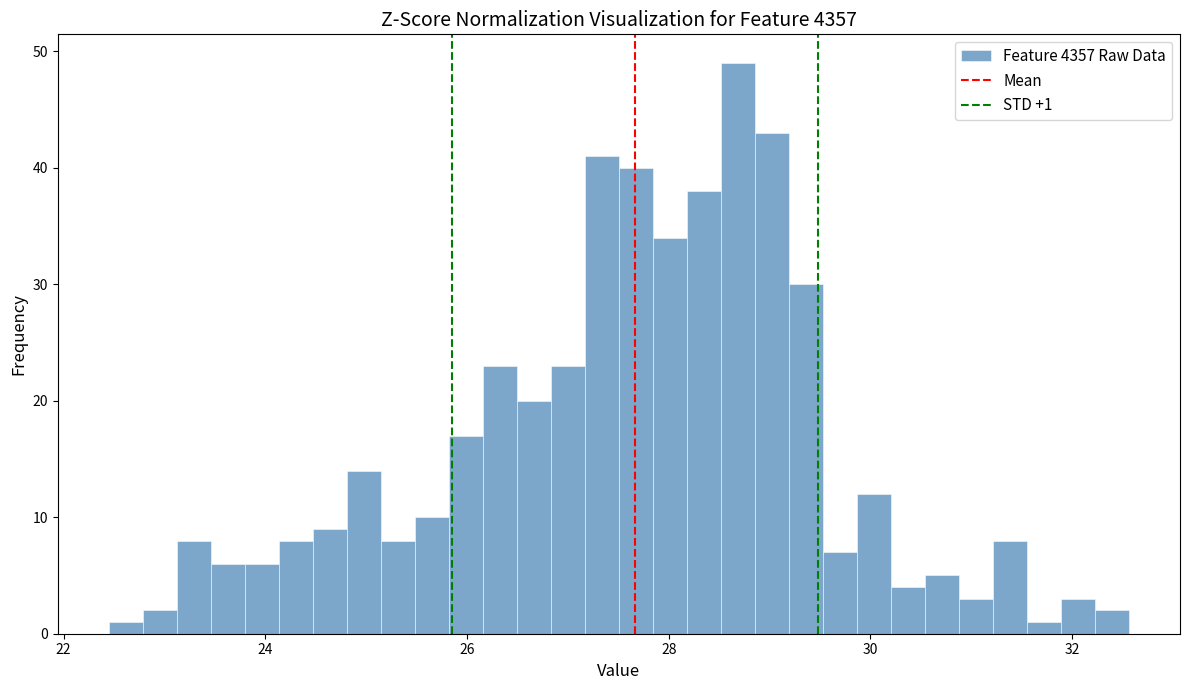

Around what value on the x-axis is the tallest bar? Give the approximate position of its centre, as read against the axis.

28.6